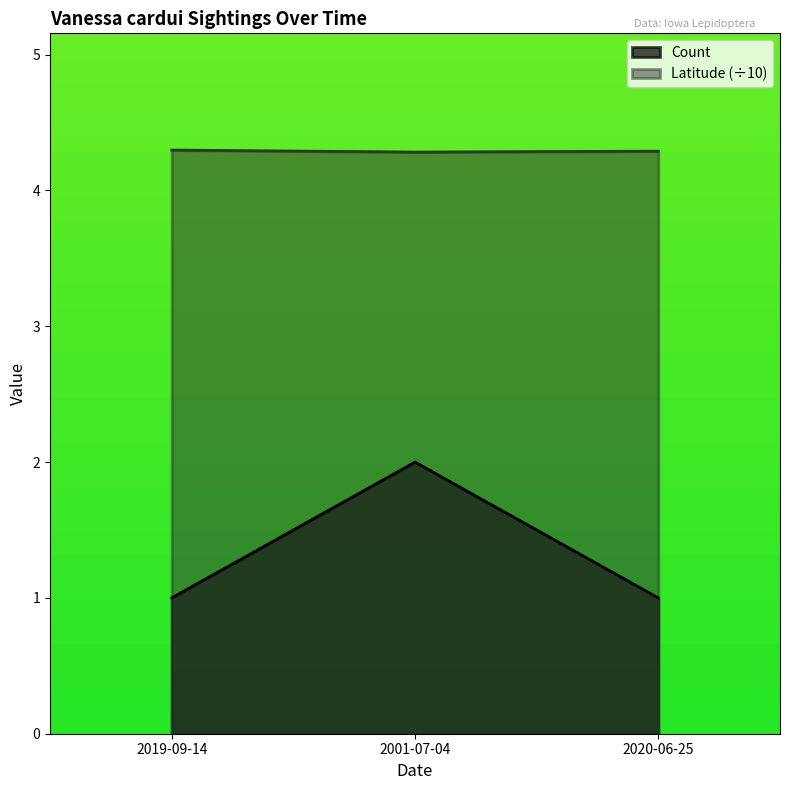

At how many categories does at least one series exceed 3?

3